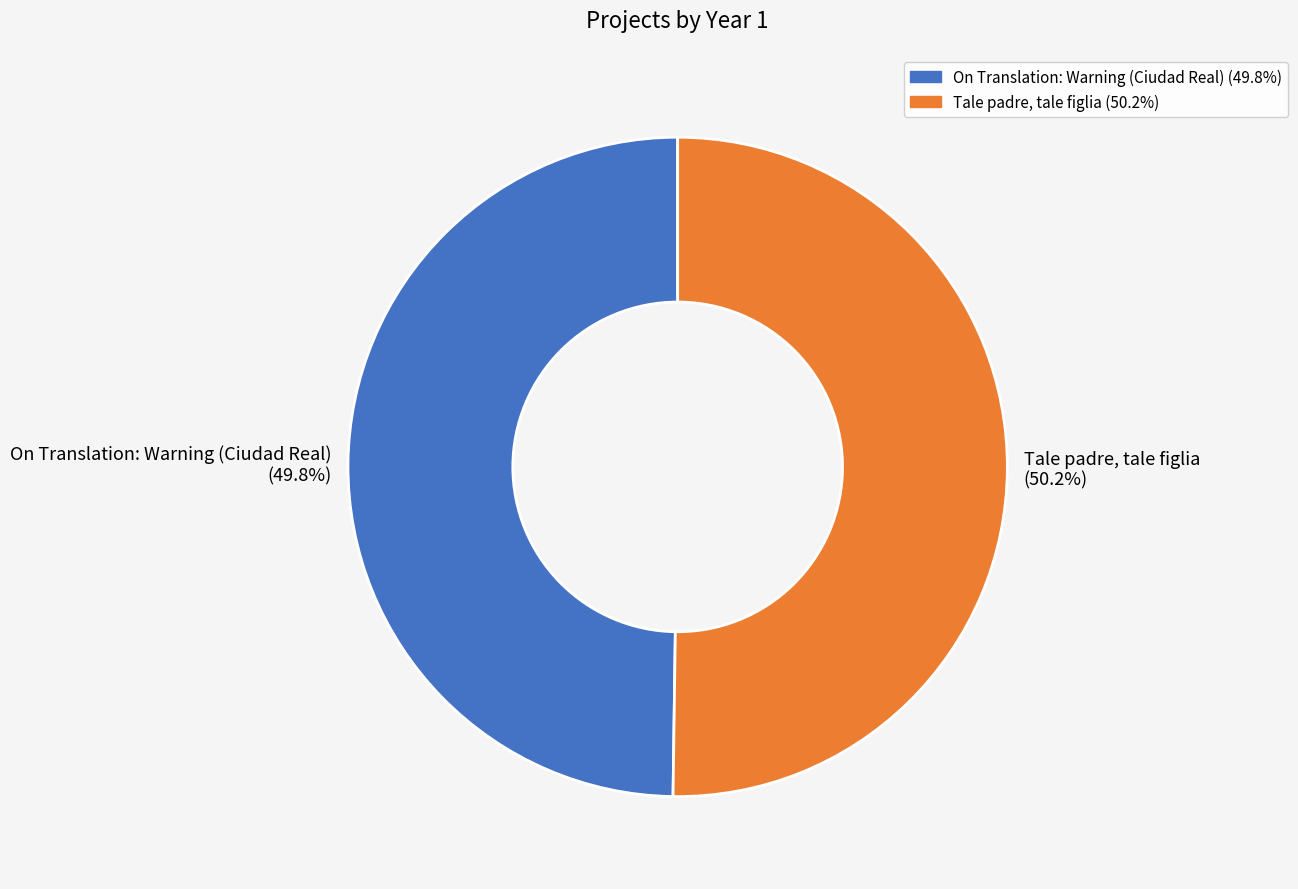

True or false: On Translation: Warning (Ciudad Real) accounts for 60% of the total.

False